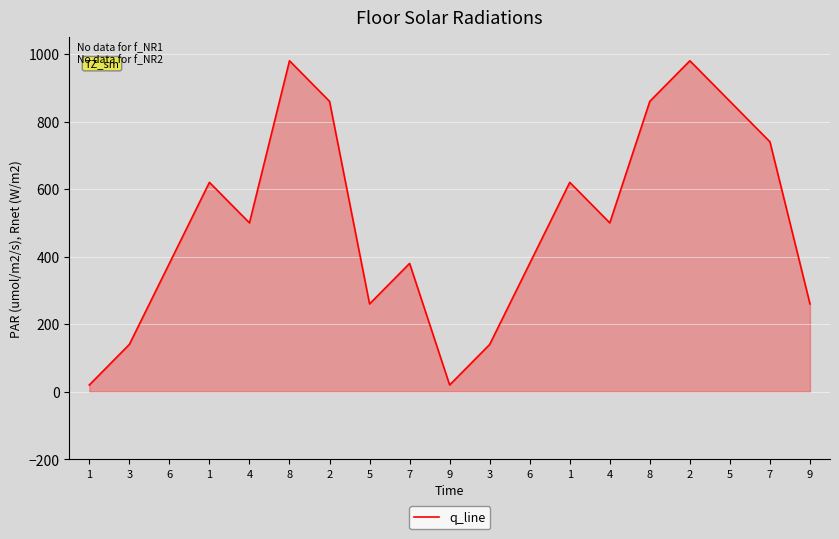

How many data points are less than 500?

9